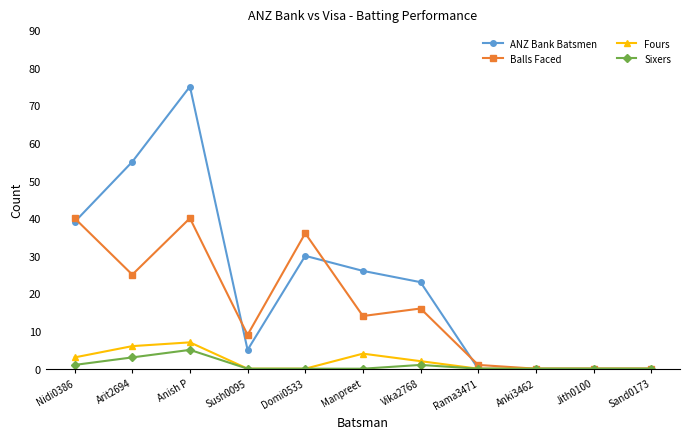

The ANZ Bank Batsmen series shows 17 at Manpreet. True or false?

False